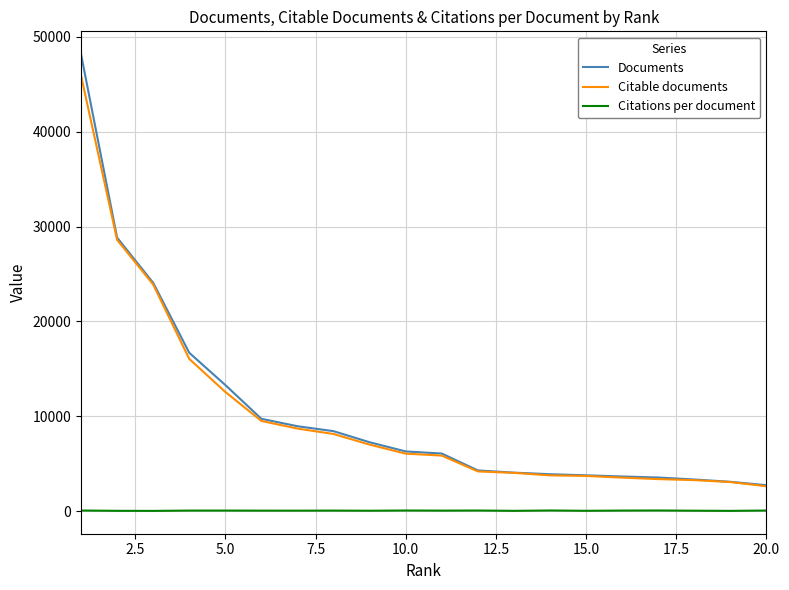

What is the greatest value displayed?

48187.0